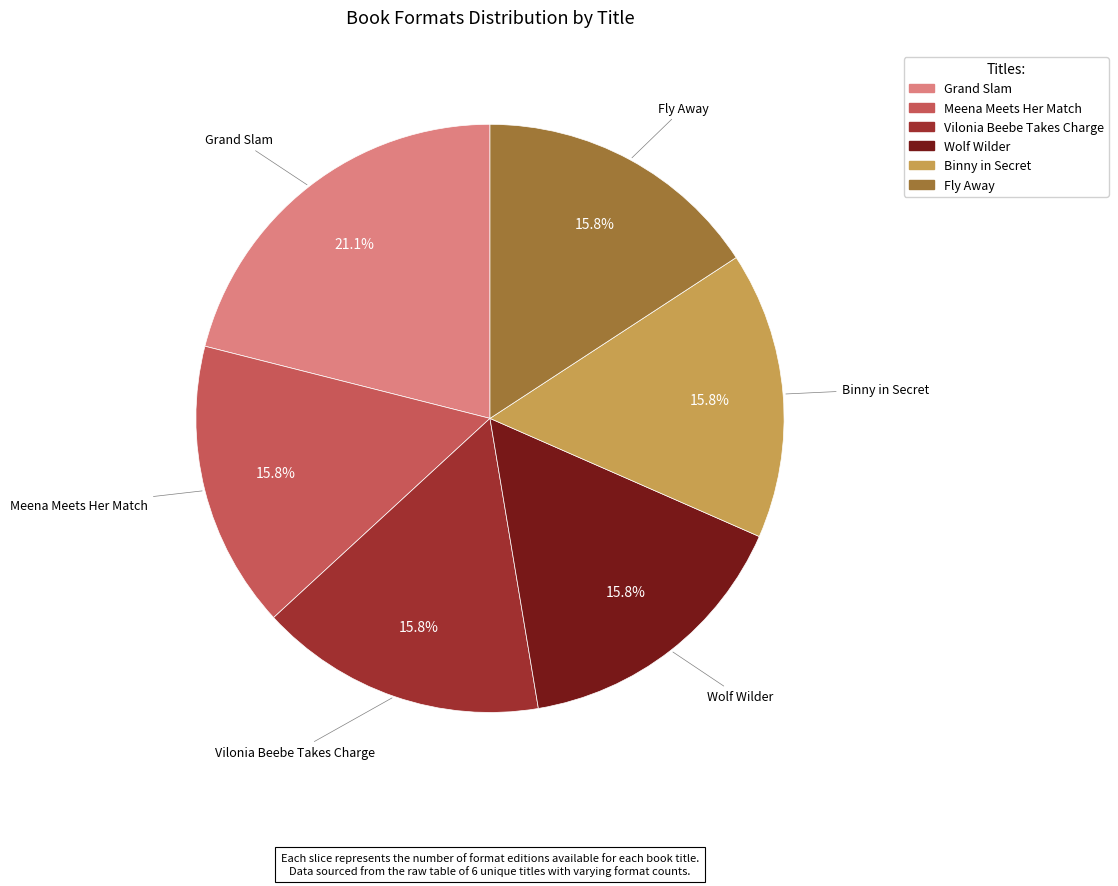

Which has a higher value, Vilonia Beebe Takes Charge or Grand Slam?

Grand Slam